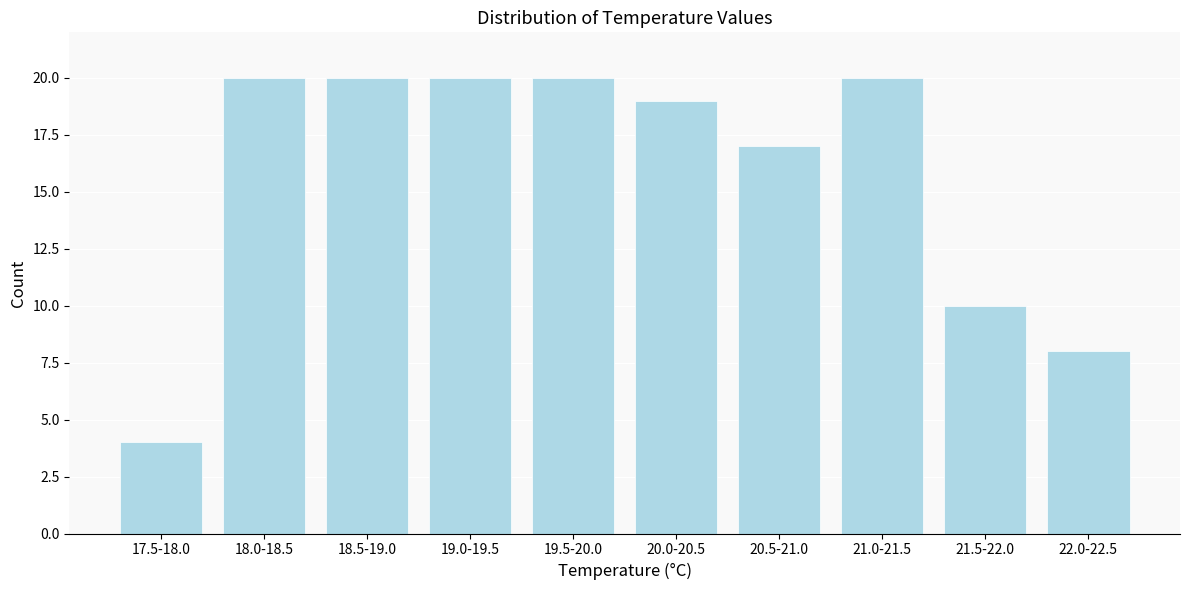

Reading left to right, extract all data points from this chart.

4	20	20	20	20	19	17	20	10	8